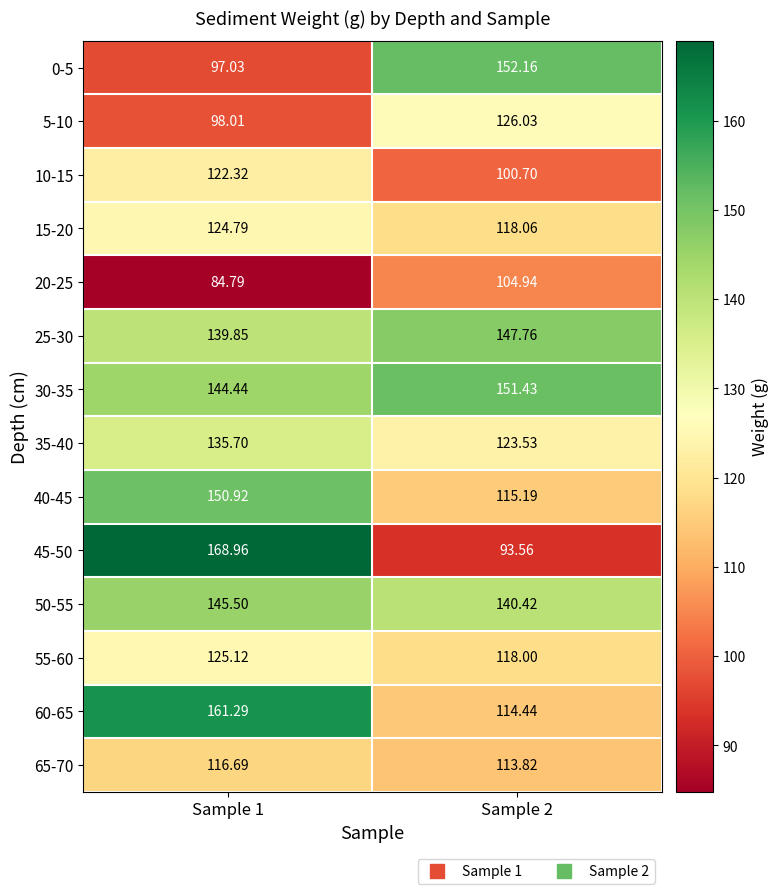

Count the number of data series in this chart.

14